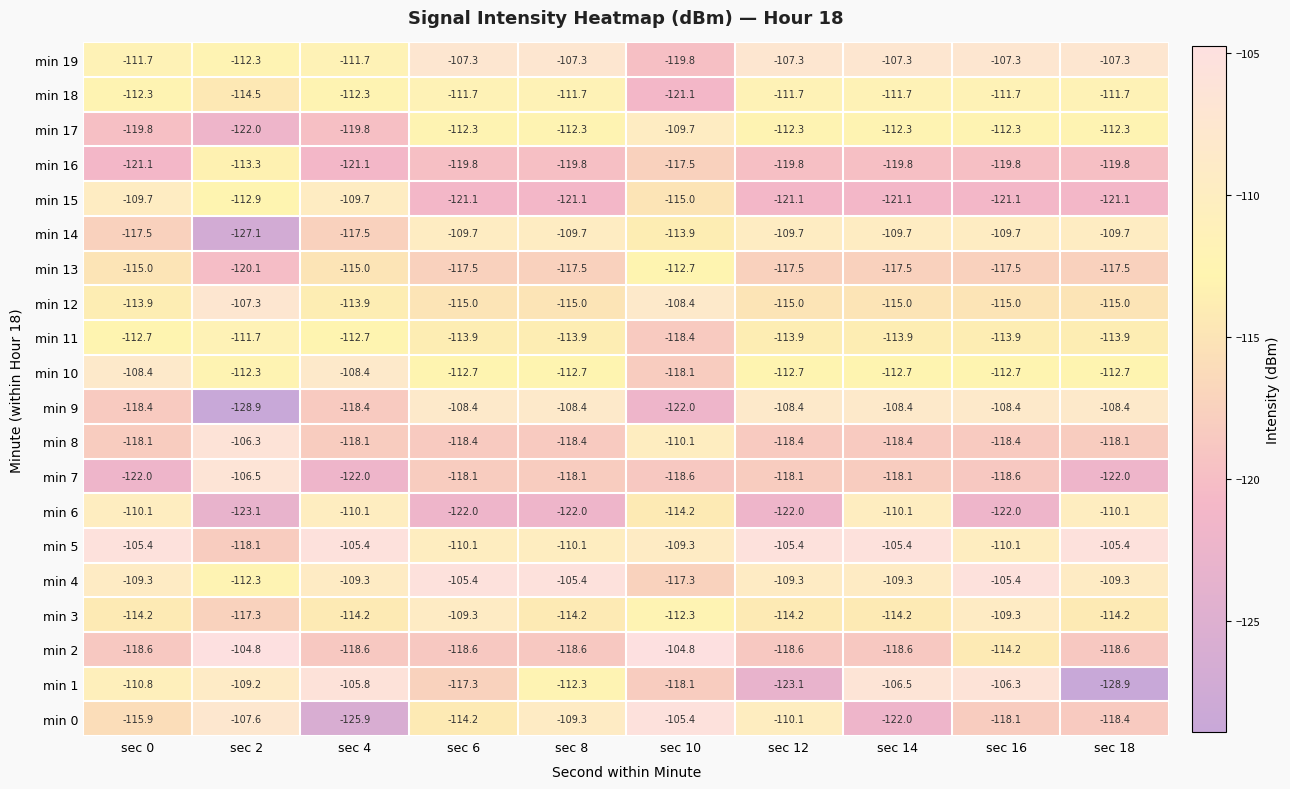

The value of min 0 at sec 16 is -118.1. True or false?

True